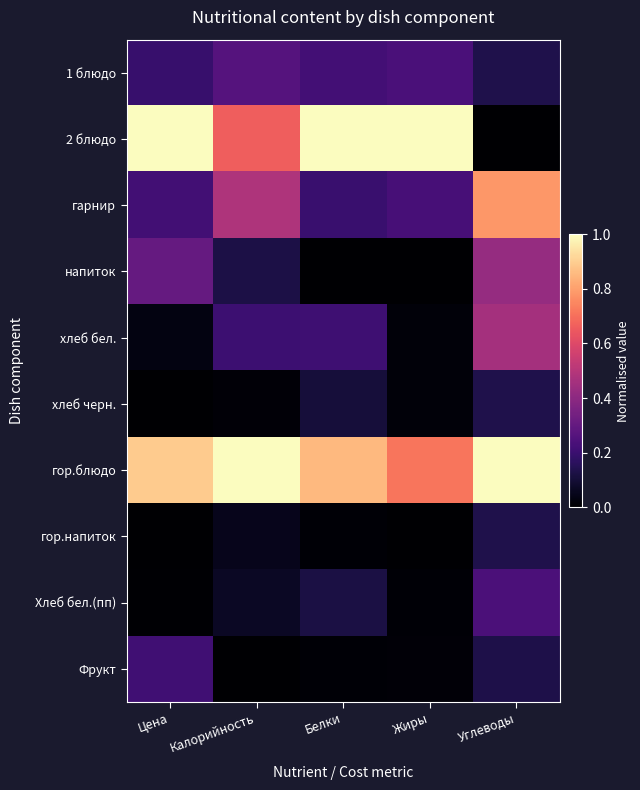

Between Жиры and Калорийность, which is larger?

Калорийность